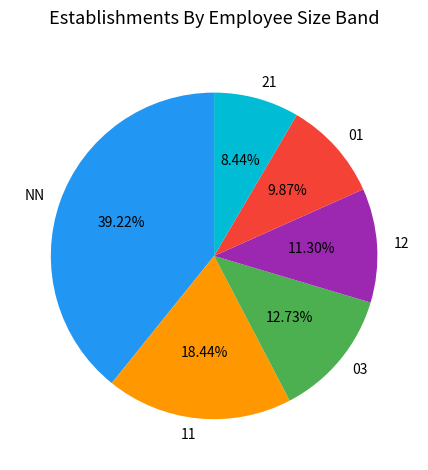

What is the largest slice in the pie chart?

NN